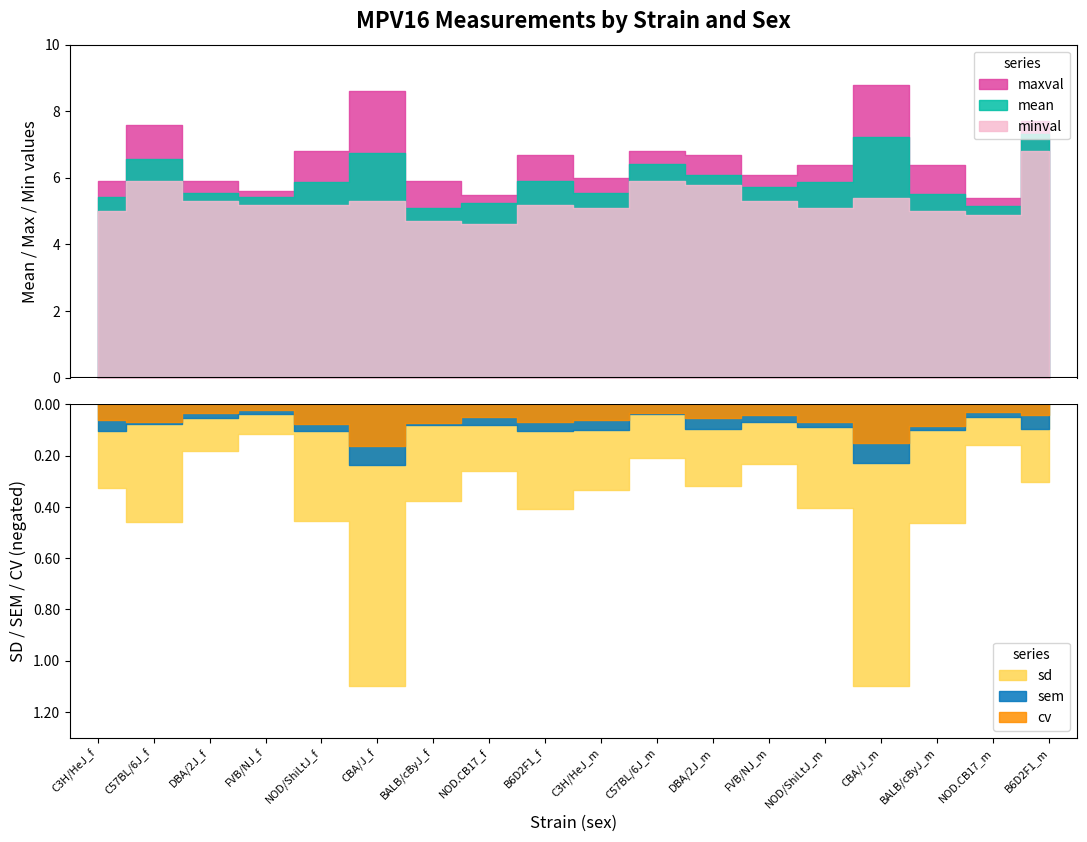

The value of maxval at NOD/ShiLtJ_m is 9.3. True or false?

False